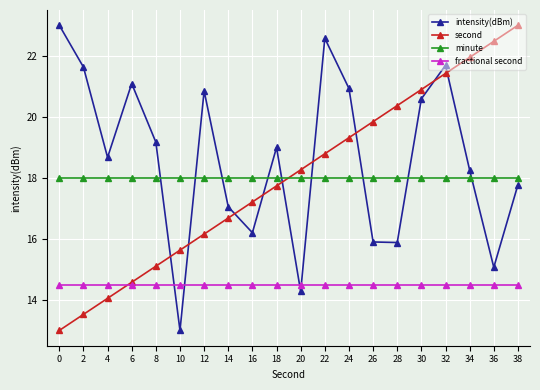

How many values in the second series exceed 18?

10